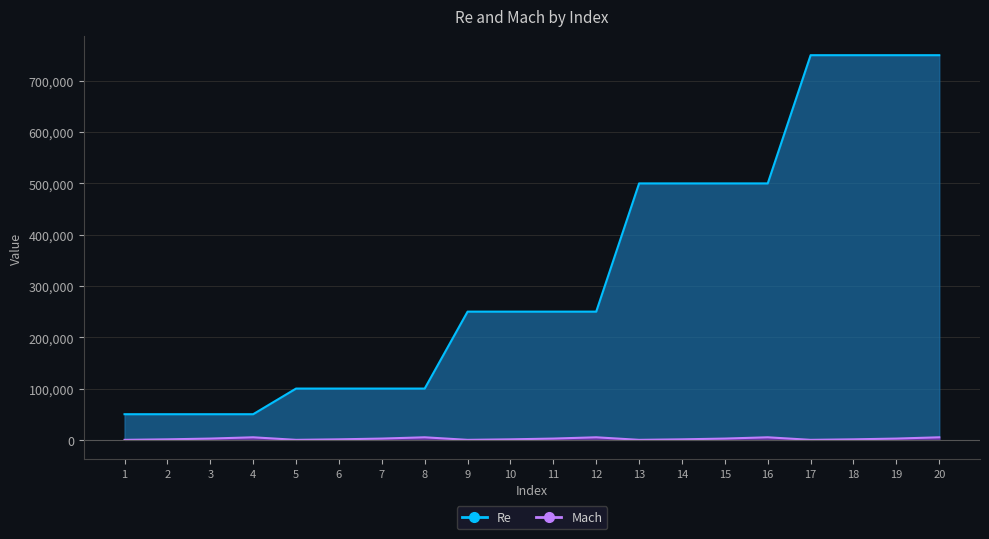

What is the difference between the second highest and second lowest values in the Mach series?

5000